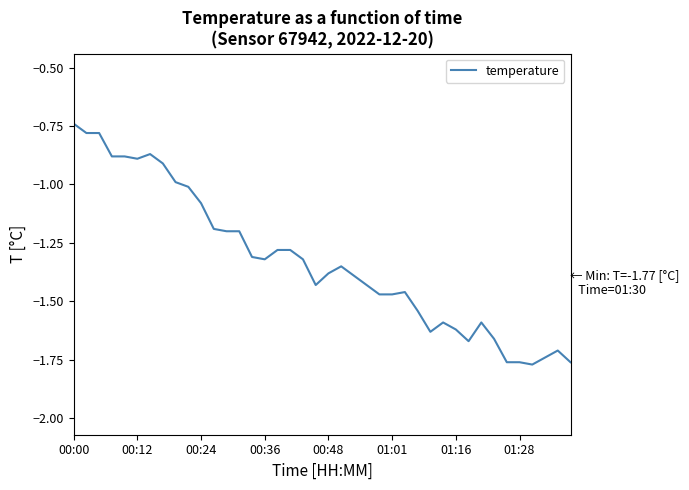

What is the difference between the maximum and minimum values?

1.0